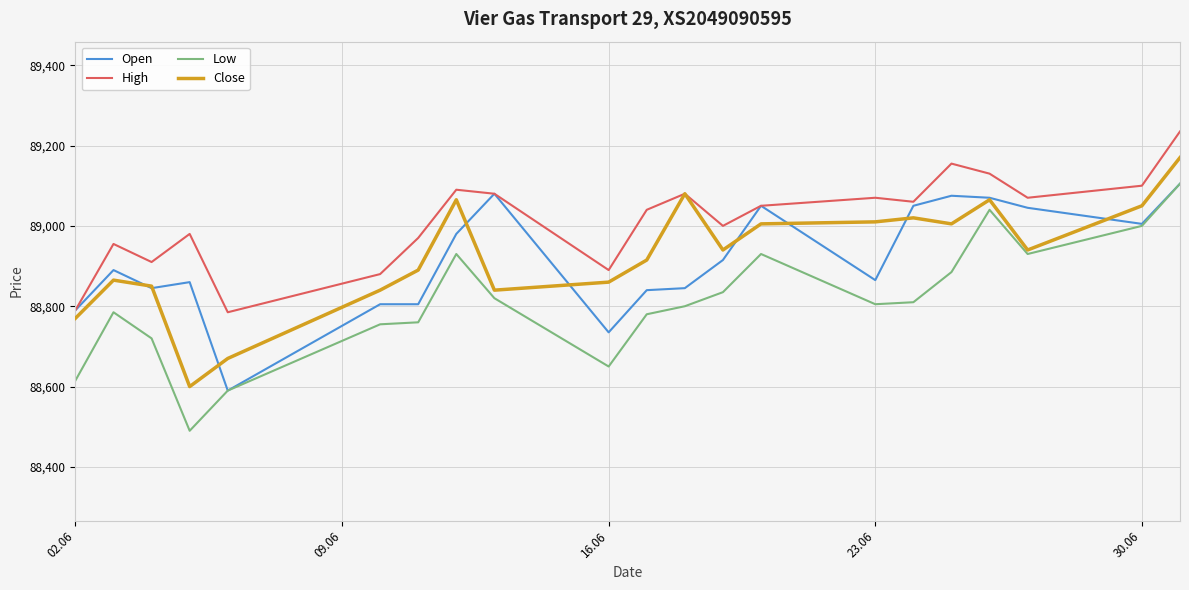

What is the greatest value displayed?

89235